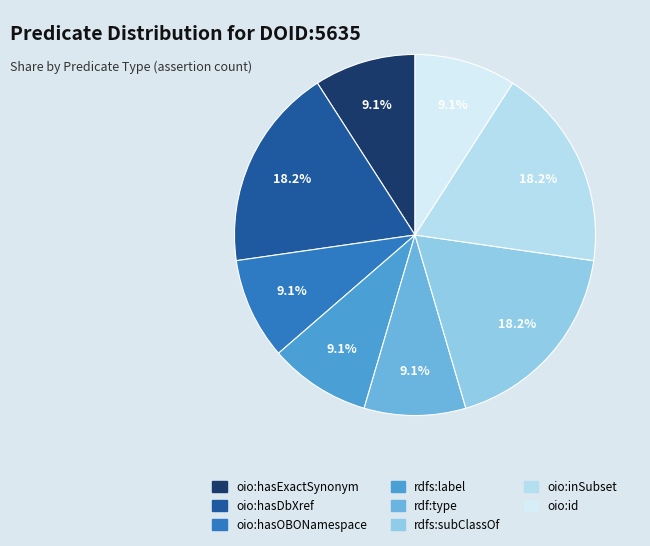

Does any single category account for the majority?

No